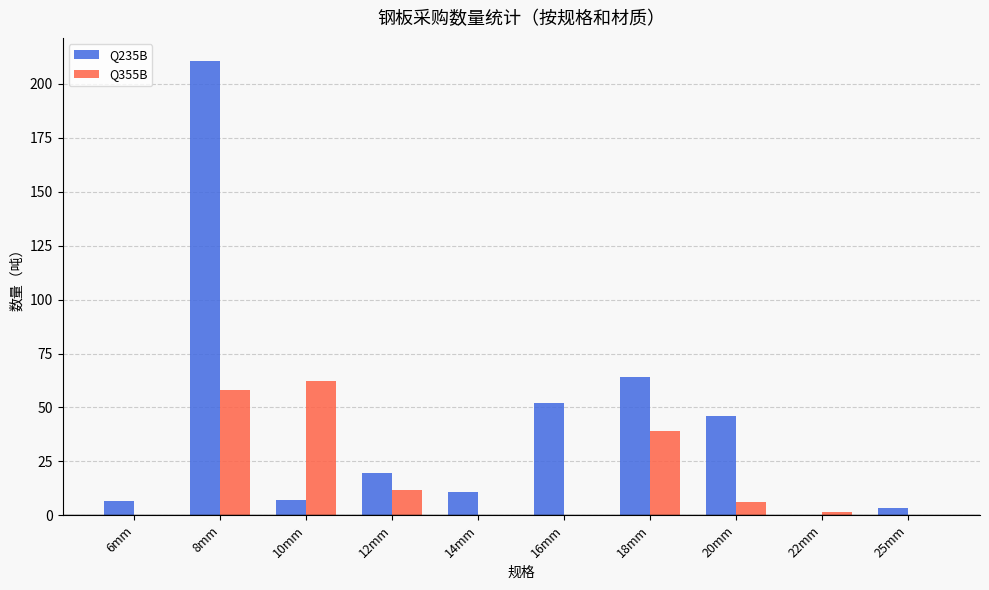

What are all the series names shown in the legend?

Q235B, Q355B